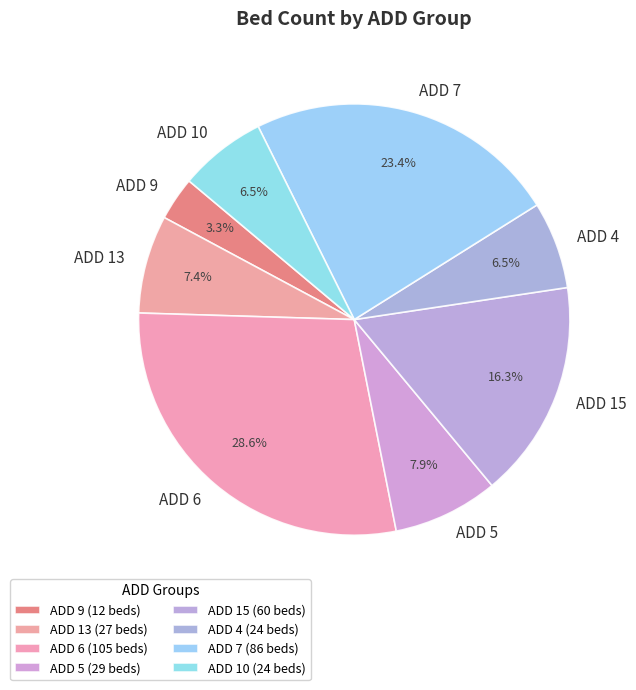

Is it true that ADD 7 is 23% of the pie?

True